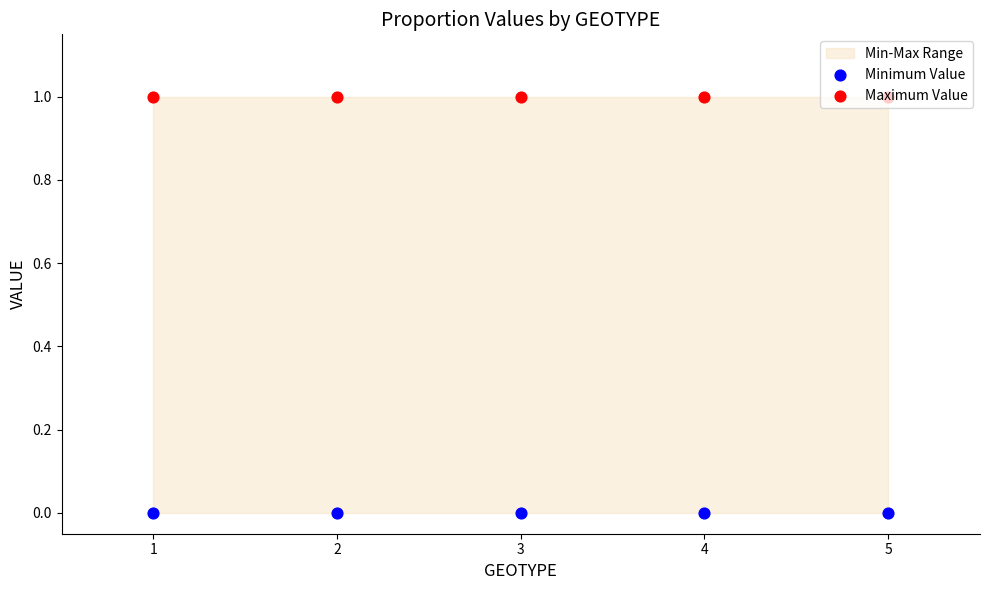

Which series has the largest Y range (max minus min)?

Minimum Value